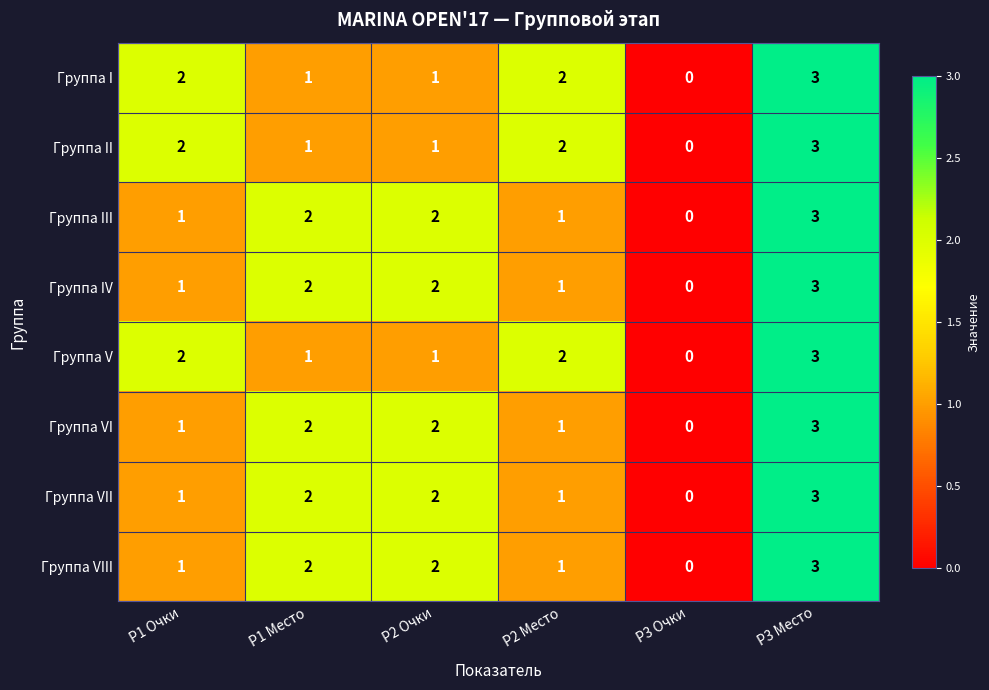

What is the difference between the maximum and minimum values in the Группа VII series?

3